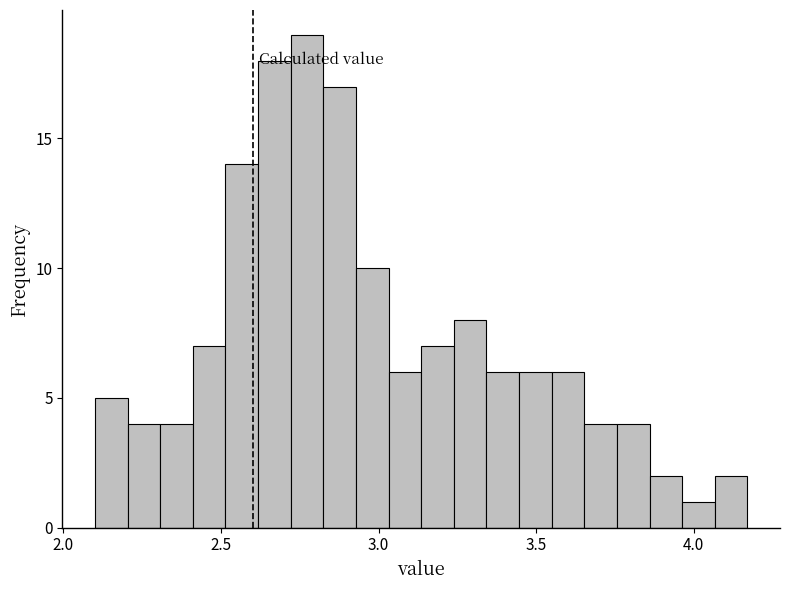

Read against the x-axis, roughly where is the centre of the tallest bar?

2.75